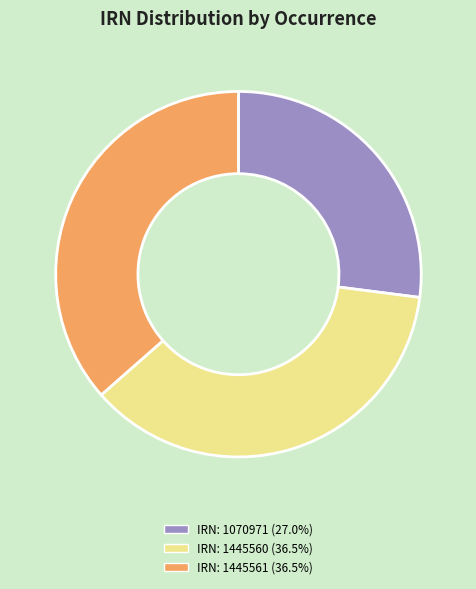

How many segments does this pie chart have?

3